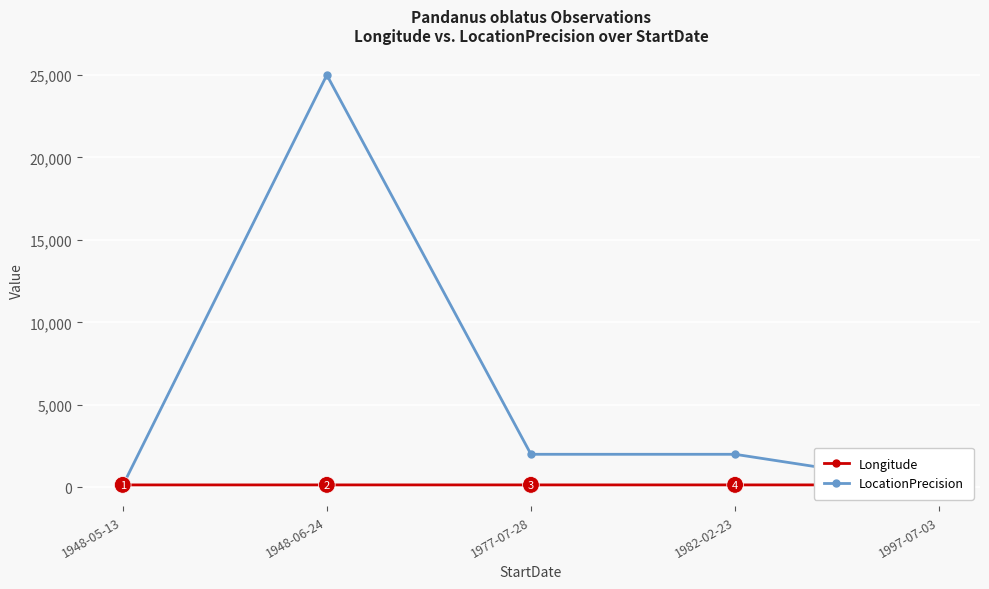

How many times do LocationPrecision and Longitude cross each other?

2